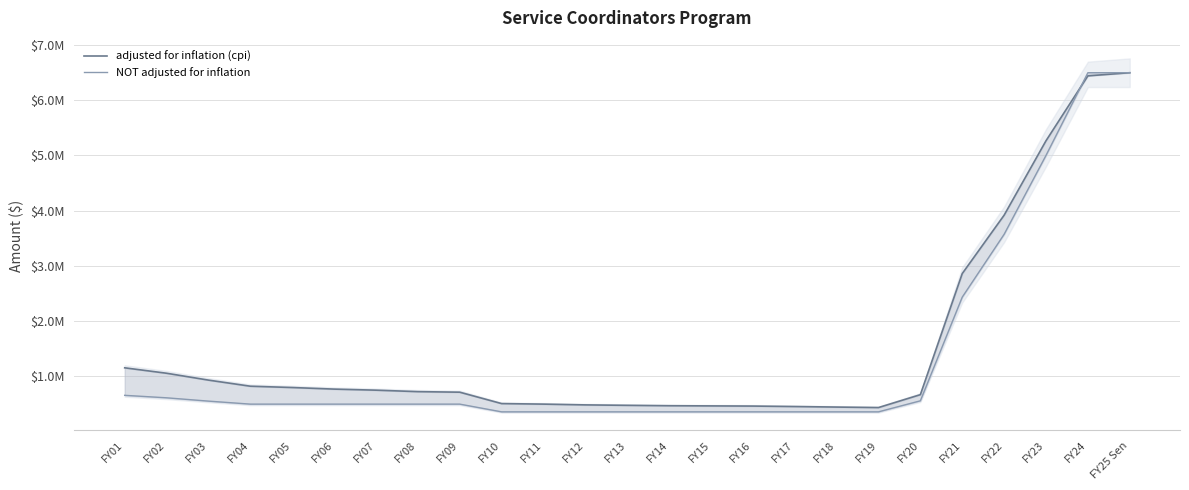

What is the difference between the maximum and minimum values in the NOT adjusted for inflation series?

6149599